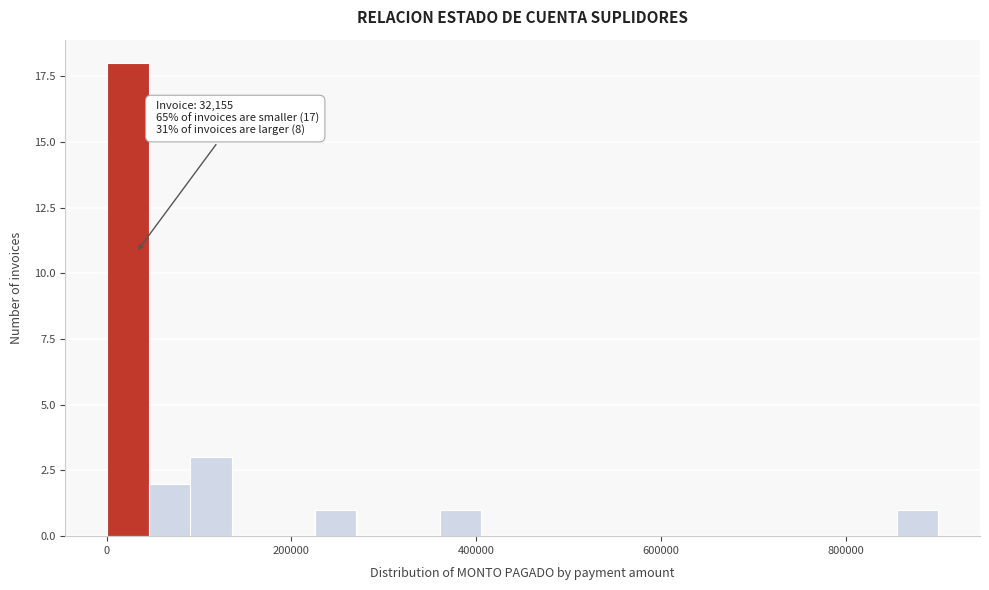

Read against the x-axis, roughly where is the centre of the tallest bar?

20000